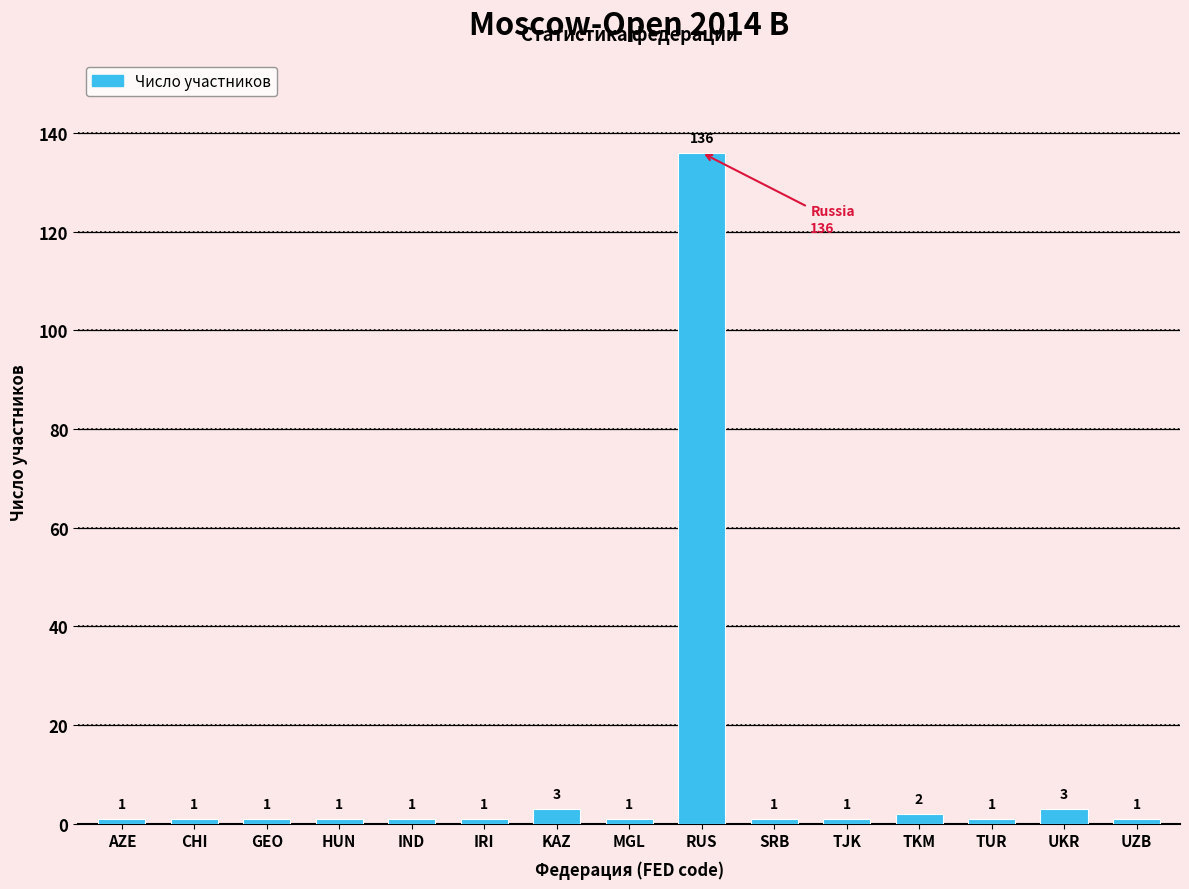

Reading right to left, transcribe all the data shown in this chart.

UZB=1	UKR=3	TUR=1	TKM=2	TJK=1	SRB=1	RUS=136	MGL=1	KAZ=3	IRI=1	IND=1	HUN=1	GEO=1	CHI=1	AZE=1